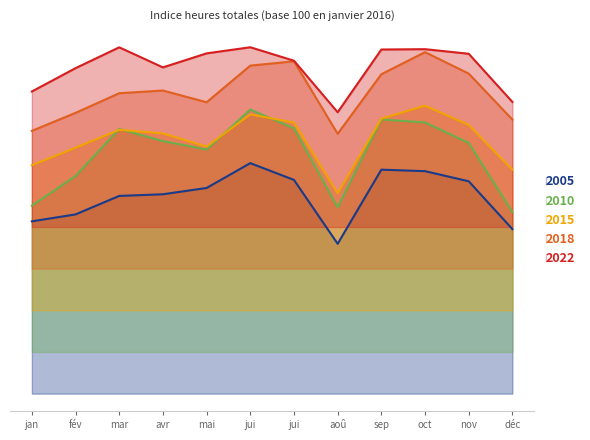

Is it true that 2022 equals 244.7 at nov?

True